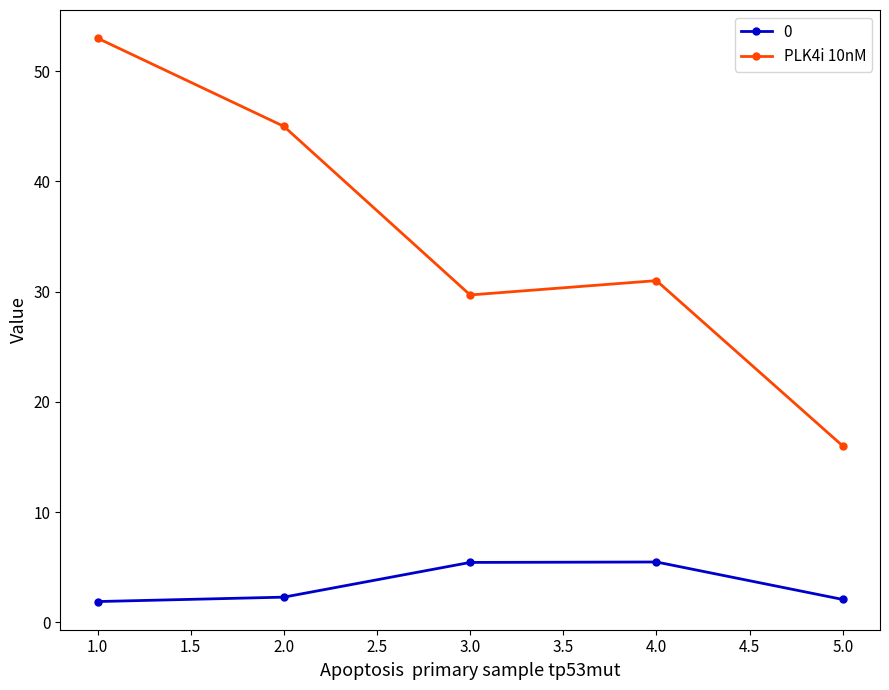

Is it true that PLK4i 10nM equals 29.7 at 3.0?

True